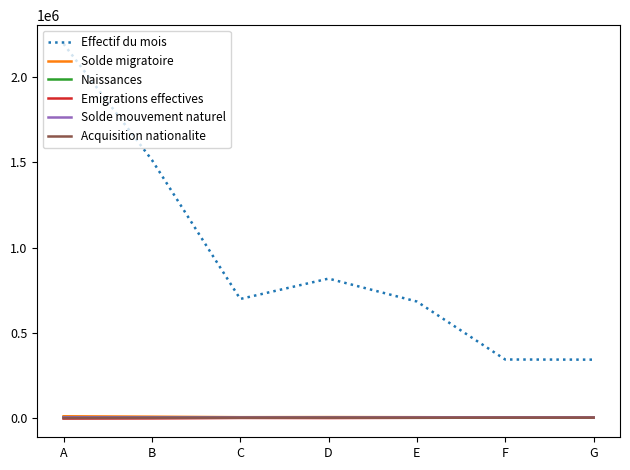

What is the difference between the maximum and minimum values in the Solde migratoire series?

6732